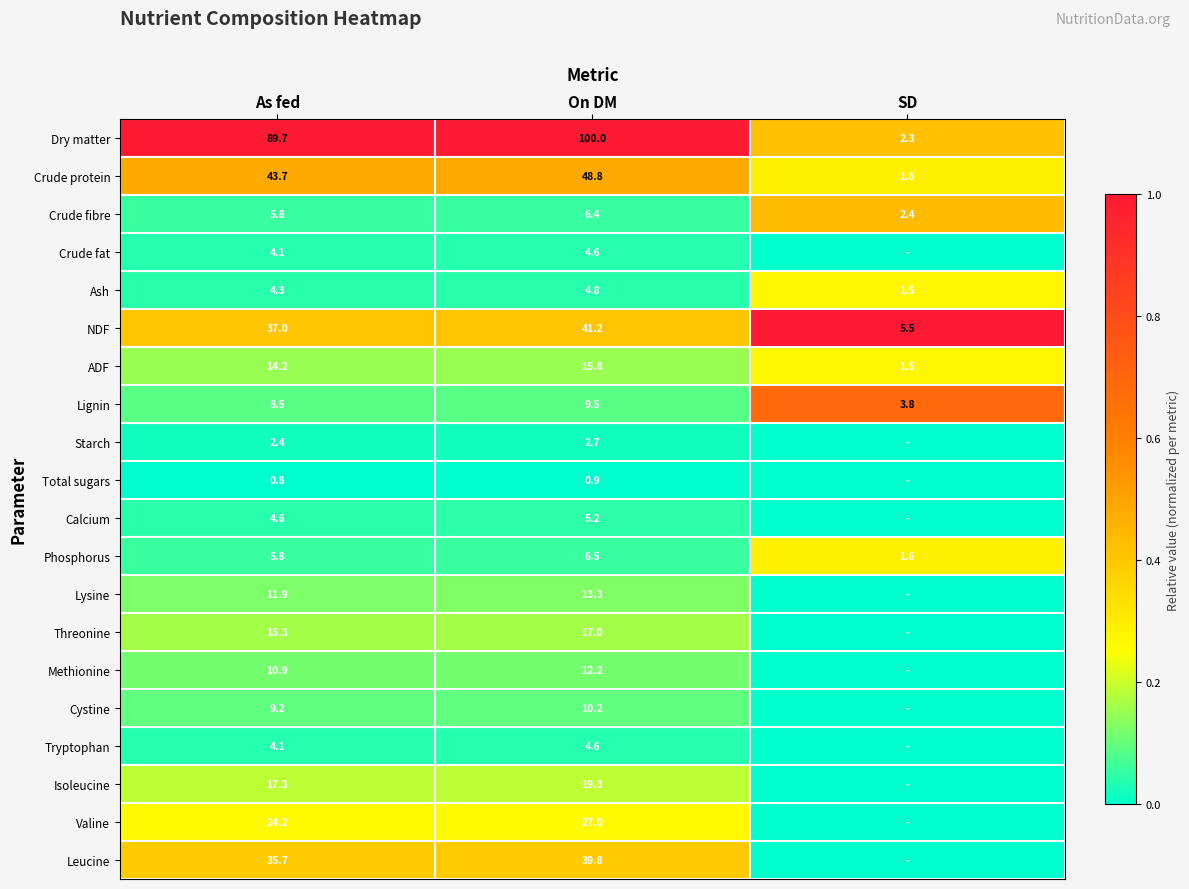

True or false: Threonine has a value of 7.8 at As fed.

False